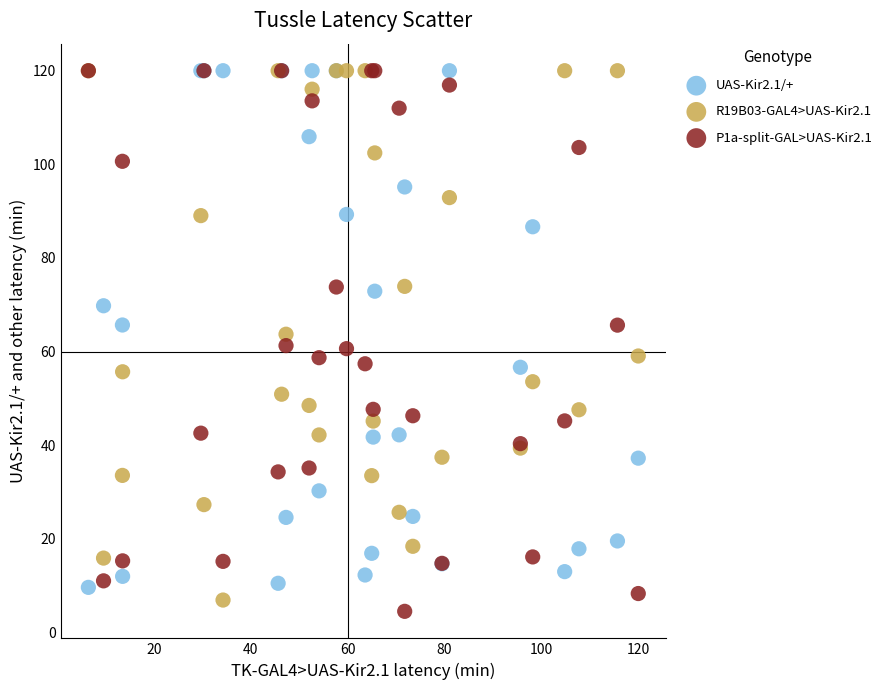

Which series has the widest spread of Y values?

P1a-split-GAL>UAS-Kir2.1